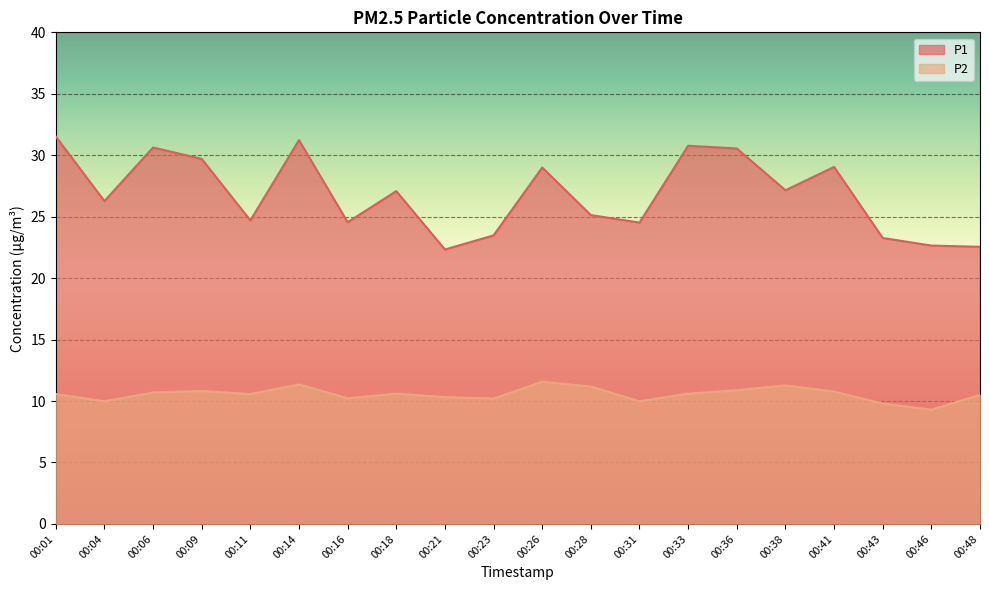

What is the sum of all P2 values?

211.2